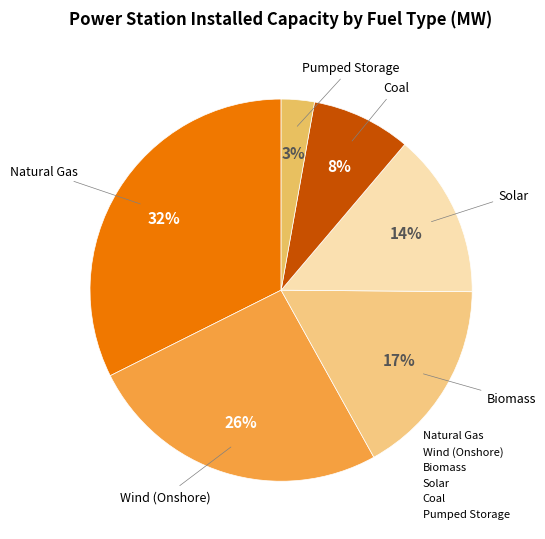

Combined, do Pumped Storage and Wind (Onshore) account for over 50%?

No